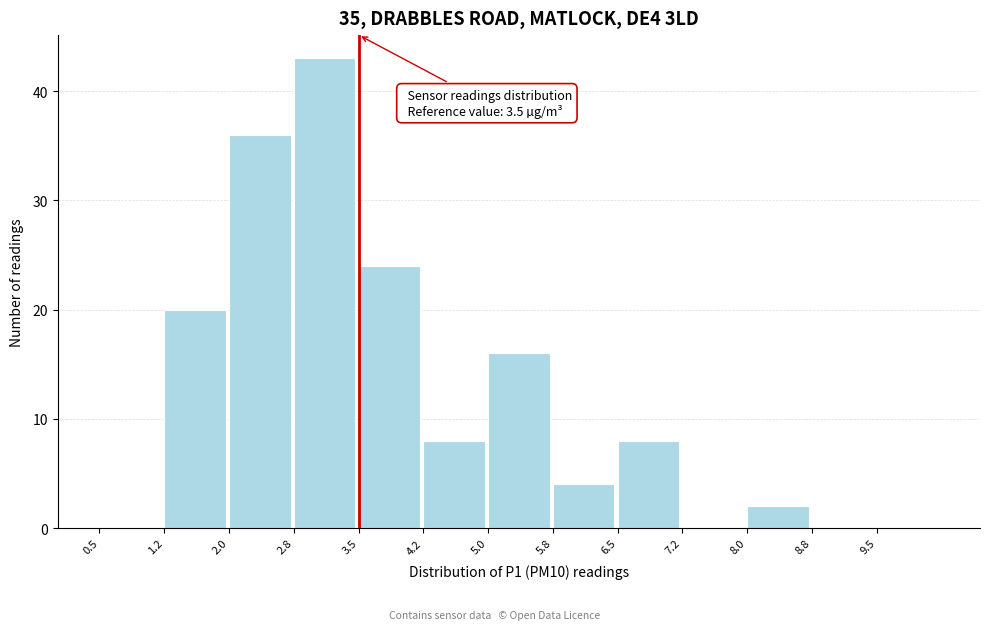

Which range on the x-axis has the tallest bar?

2.75 to 3.50